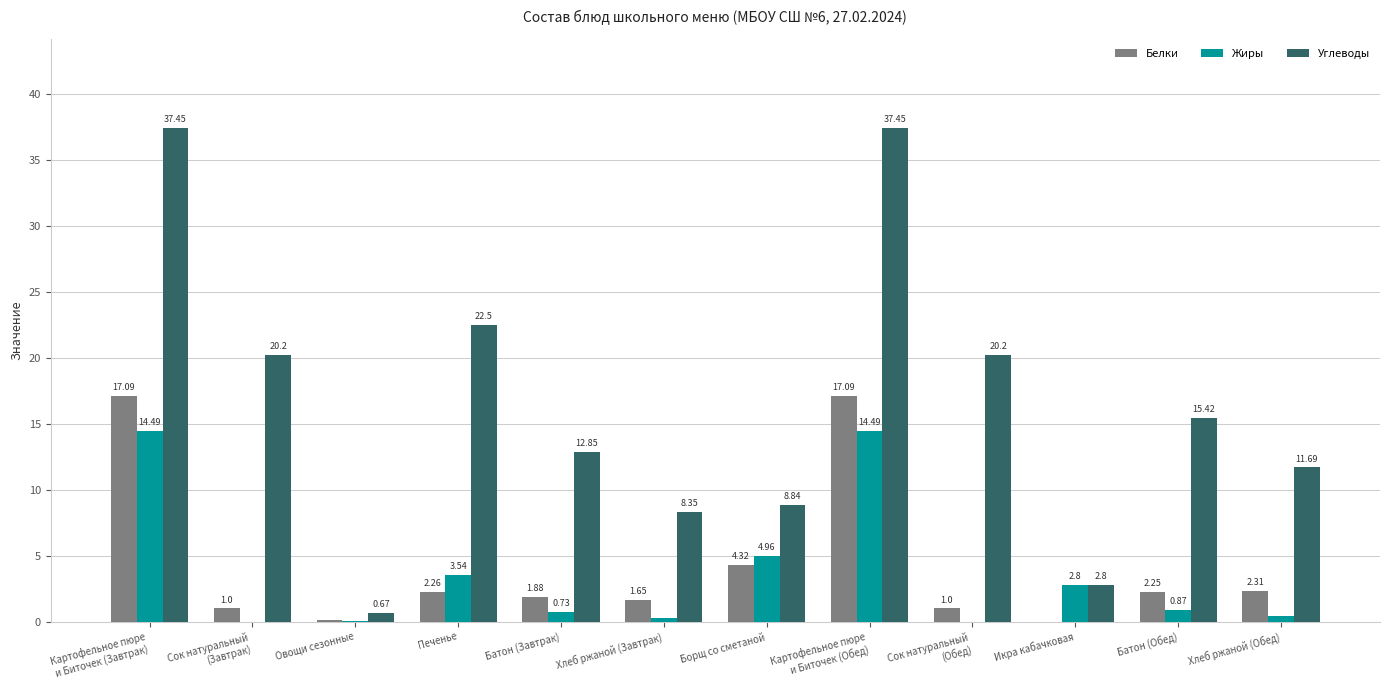

What is the total value across all series at Икра кабачковая?

5.6